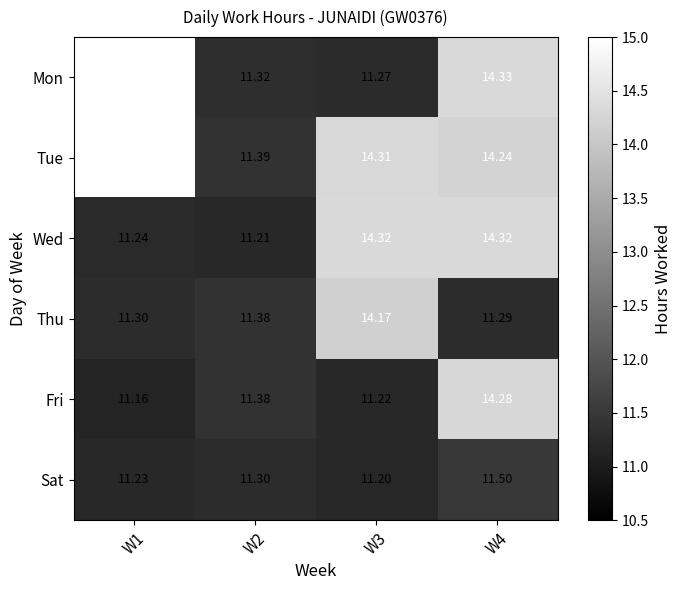

Which has a higher value, W2 or W1?

W1